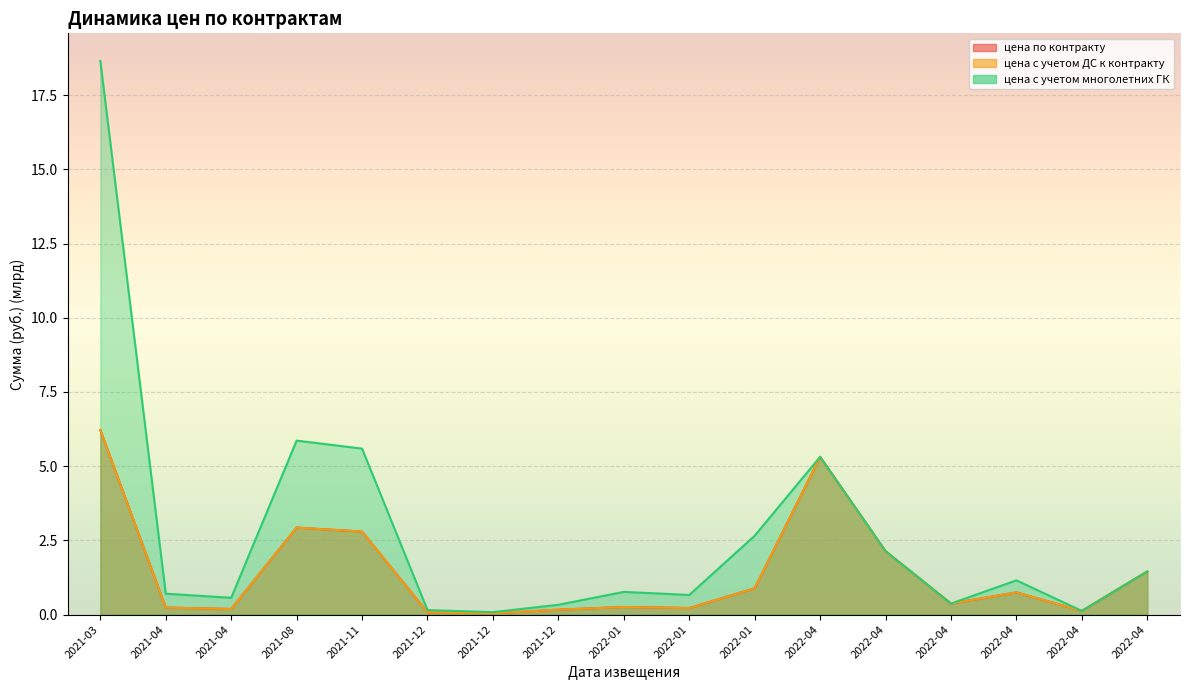

Between 2022-01 and 2022-04, which series saw the biggest shift?

цена по контракту